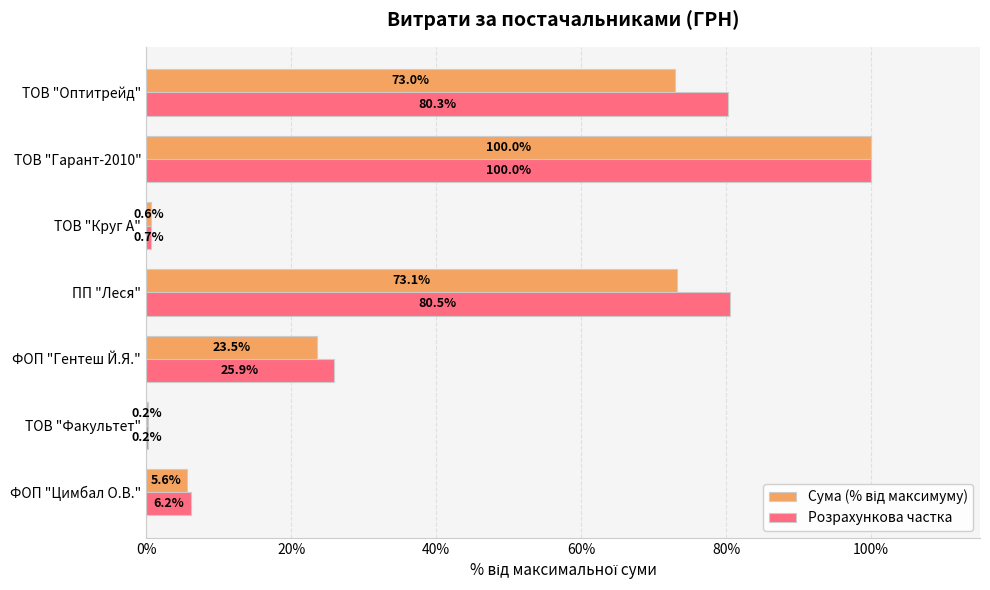

At which category does the chart reach its peak across all series?

ТОВ "Гарант-2010"